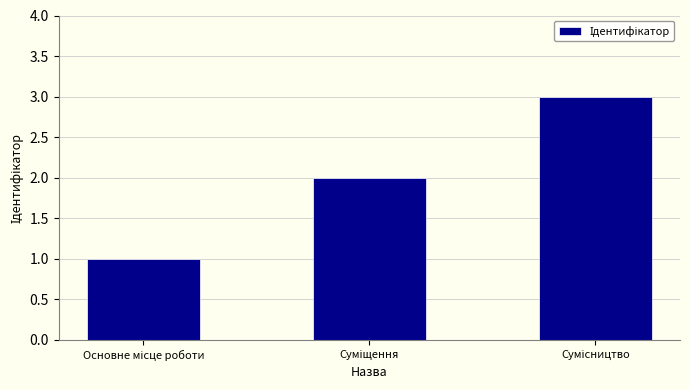

How many series are shown in this chart?

1